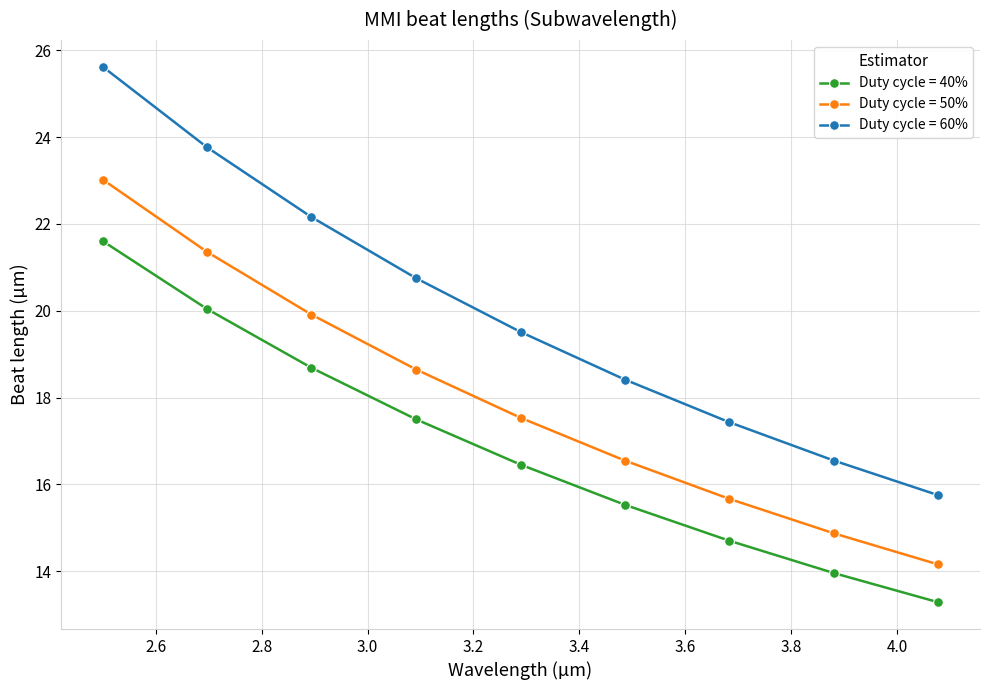

How many data points in Duty cycle = 60% are less than 19?

4